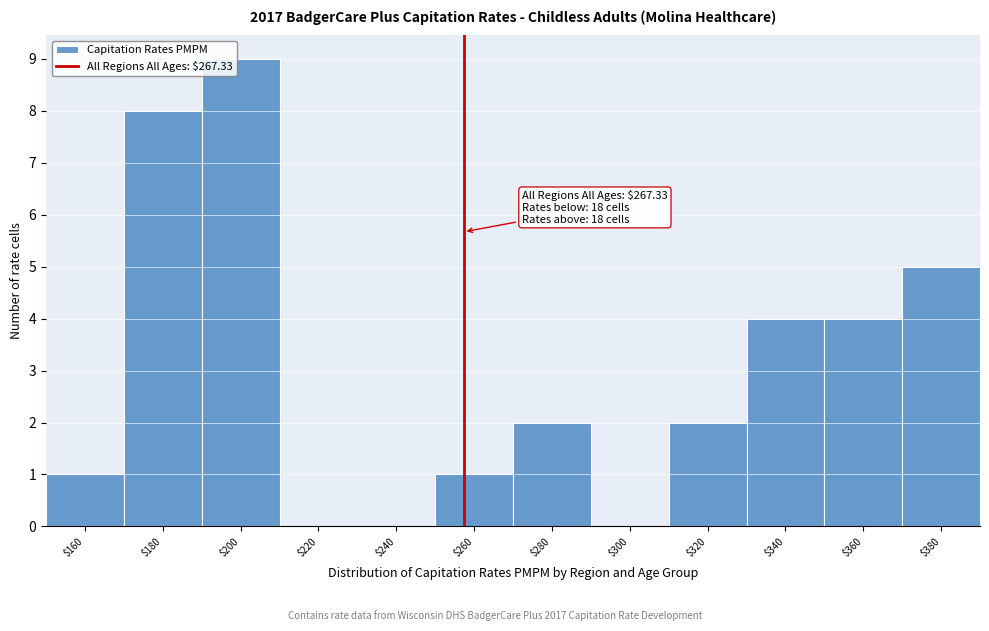

Is it true that the value at $200 is 5?

False